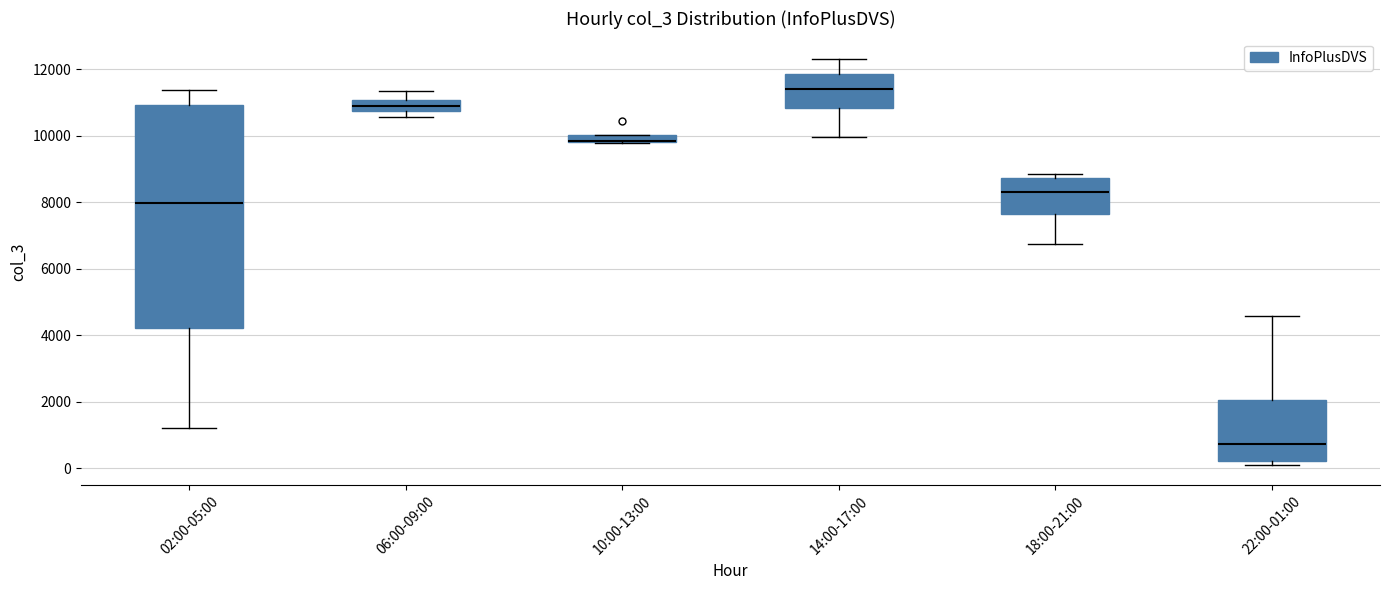

Where is the upper edge of the box for 10:00-13:00 on the y-axis? The values are not printed on the chart, so give them approximately, as read against the axis.

10000